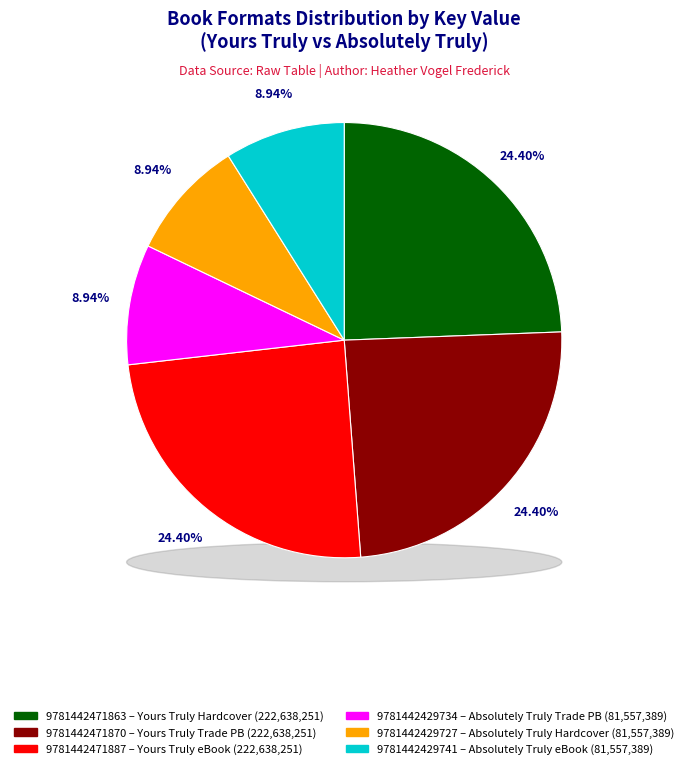

To the nearest percent, what is the difference between the largest and smallest slice percentages?

15%